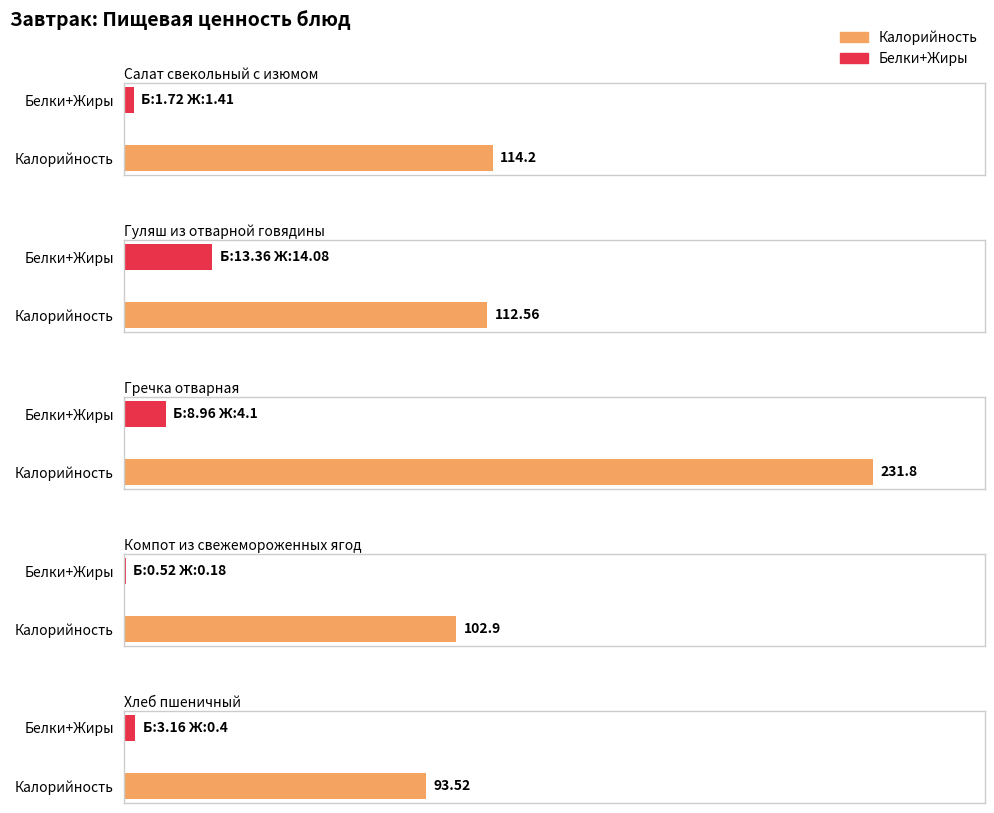

The Белки series shows 1.7 at Салат свекольный с изюмом. True or false?

True